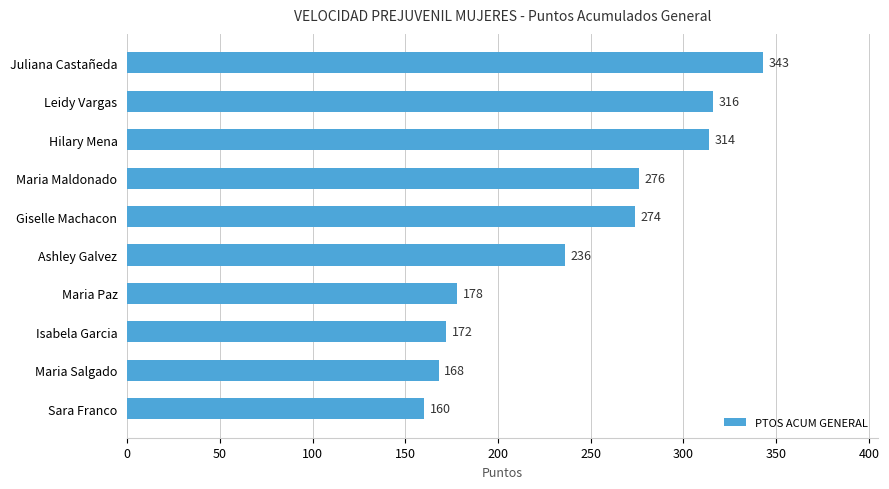

Reading bottom to top, transcribe all the data shown in this chart.

160	168	172	178	236	274	276	314	316	343